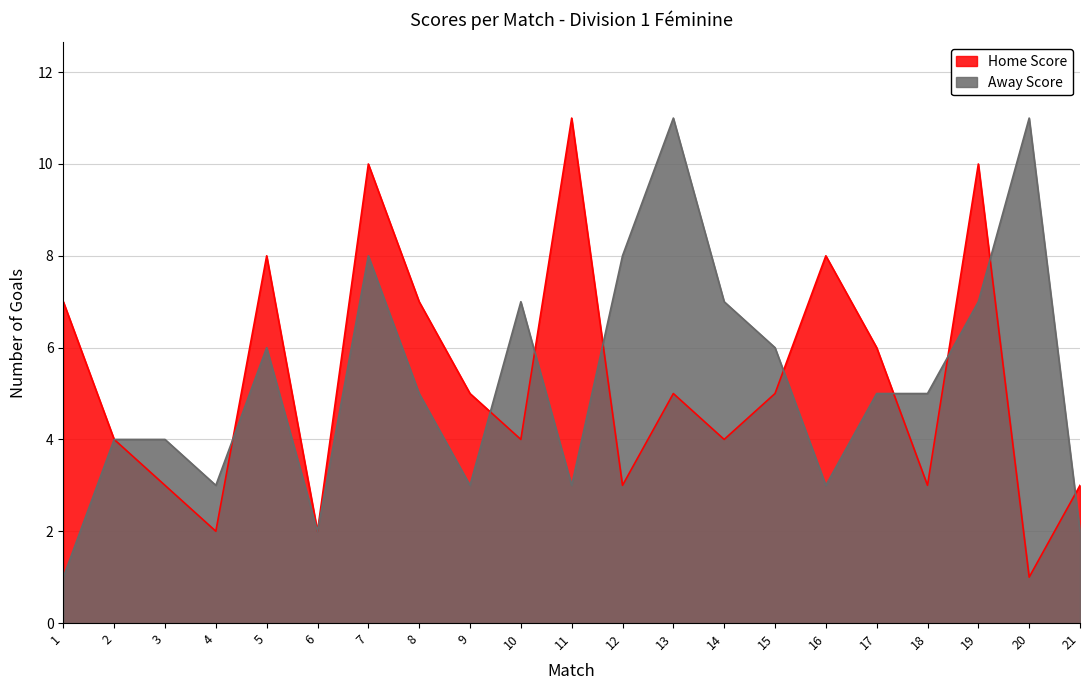

What is the value of the Away Score point at the 5th from the left?

6